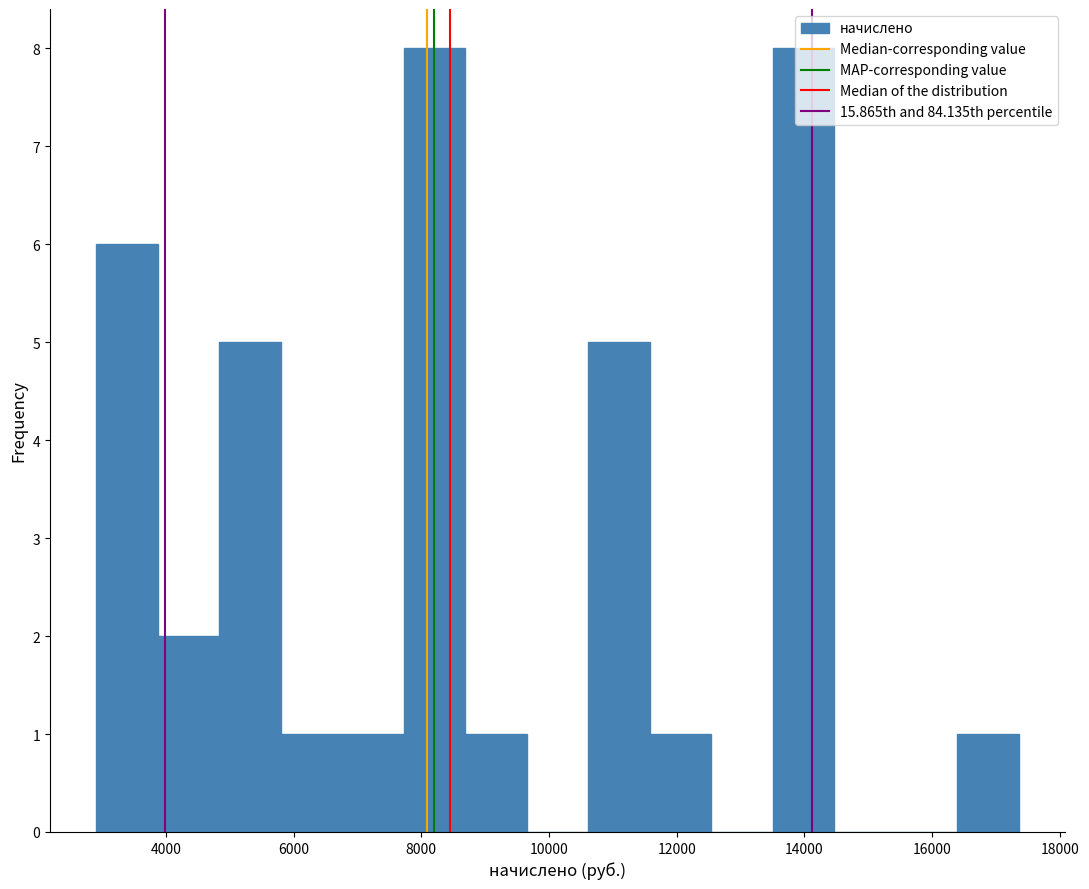

Reading left to right, list every bar in this chart as the range it spans on the x-axis followed by its height. Neither the bar edges nor the heights are printed on the chart, so give them approximately, as read against the axes.

3000 to 3800: 6
3800 to 4800: 2
4800 to 5800: 5
5800 to 6800: 1
6800 to 7800: 1
7800 to 8600: 8
8600 to 9600: 1
9600 to 10600: 0
10600 to 11600: 5
11600 to 12600: 1
12600 to 13600: 0
13600 to 14400: 8
14400 to 15400: 0
15400 to 16400: 0
16400 to 17400: 1